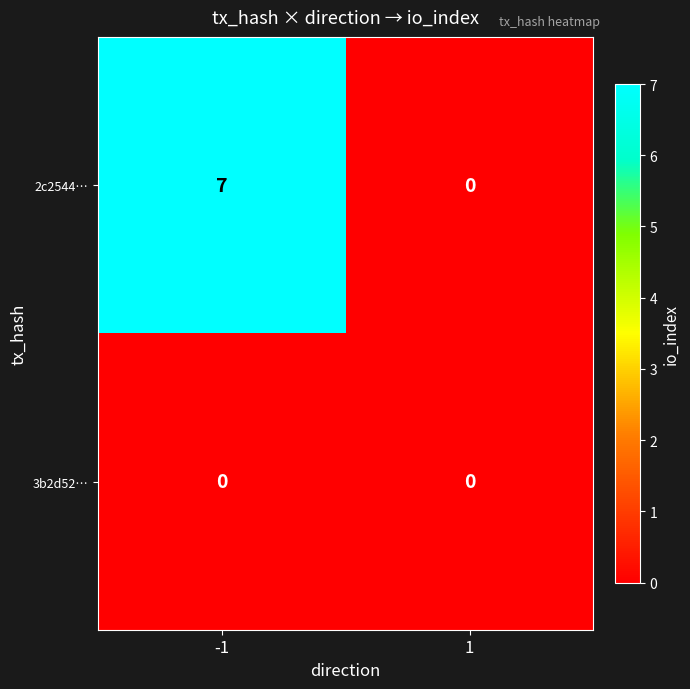

Which series has the widest spread of values?

2c2544…